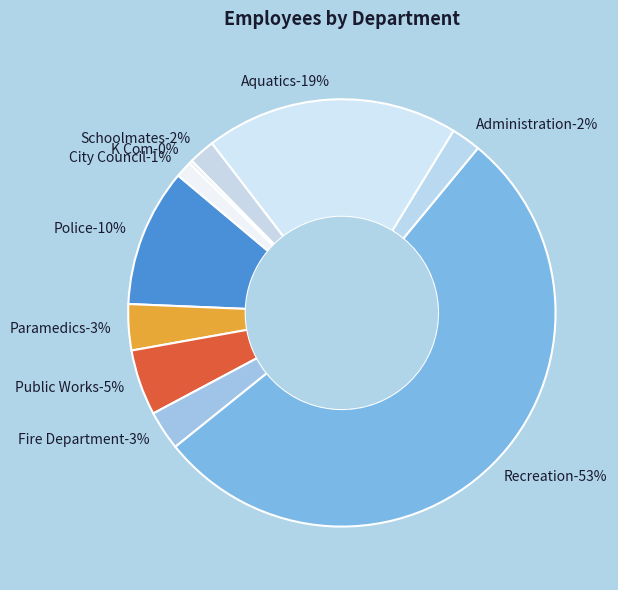

How many slices are in this pie chart?

10